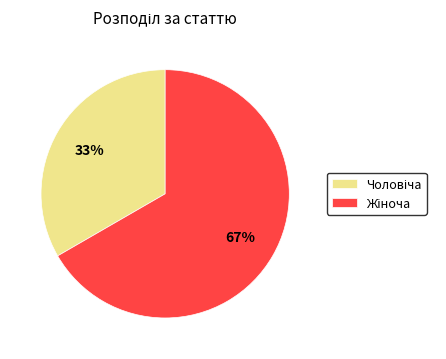

Is there a majority slice in this chart?

Yes